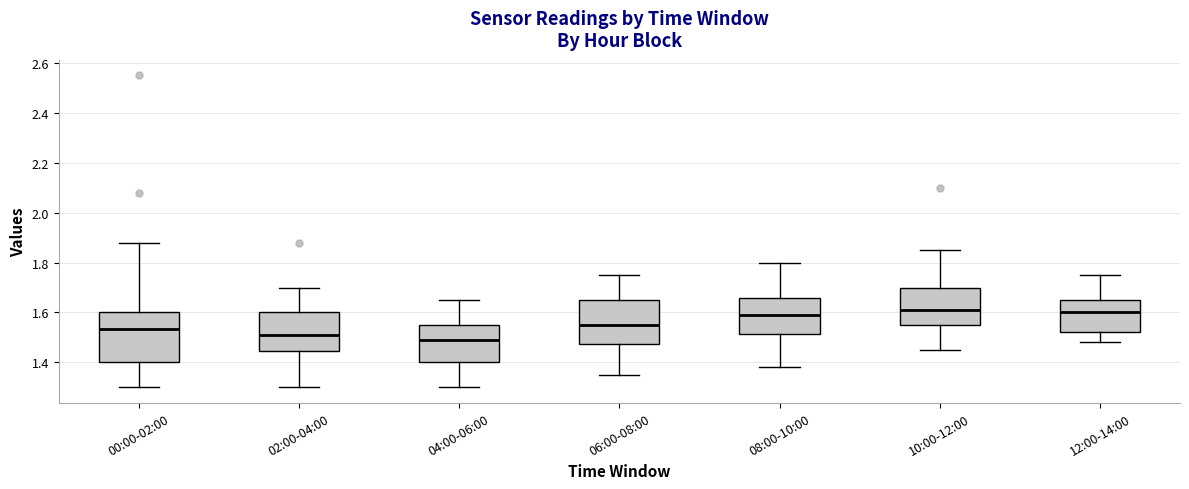

Which box is the tallest, from its lower edge to its upper edge?

00:00-02:00